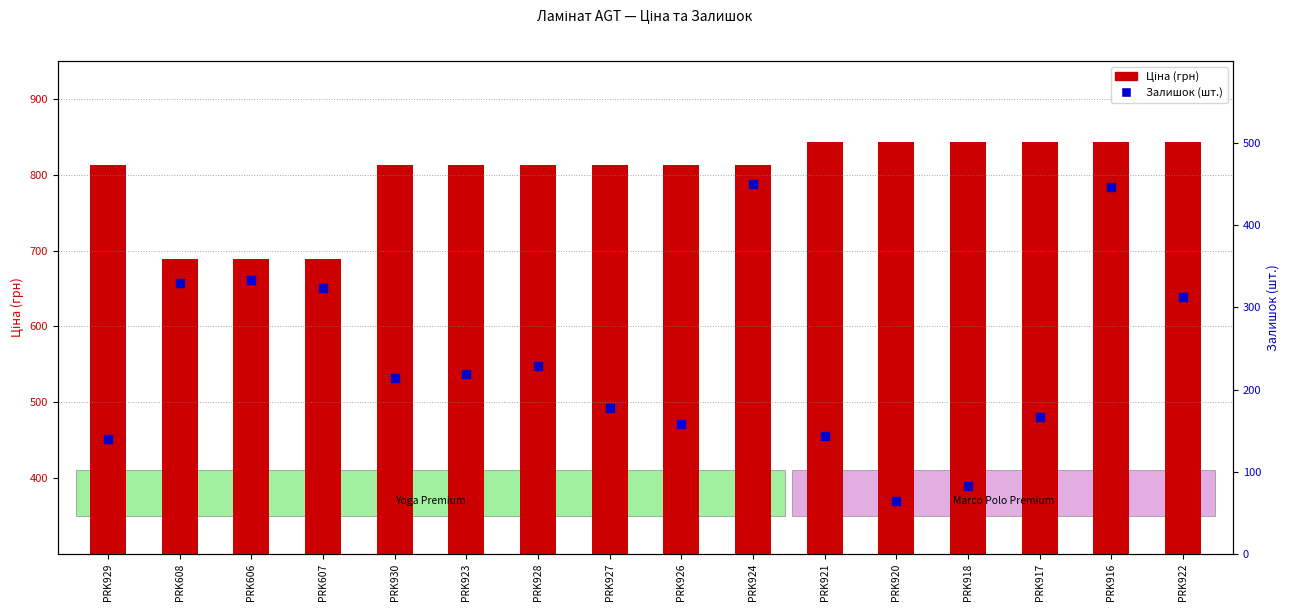

Which series has the largest total across all categories?

Ціна